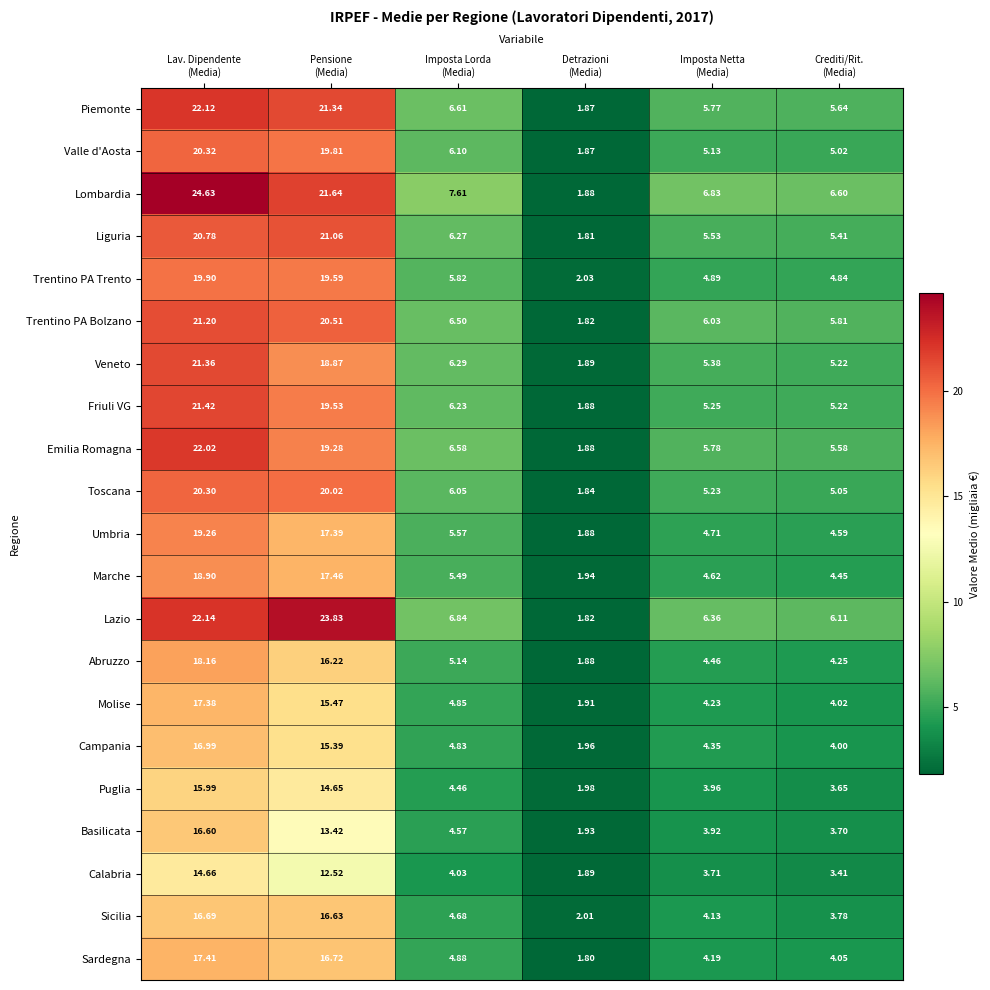

Which series has the widest spread of values?

Lombardia